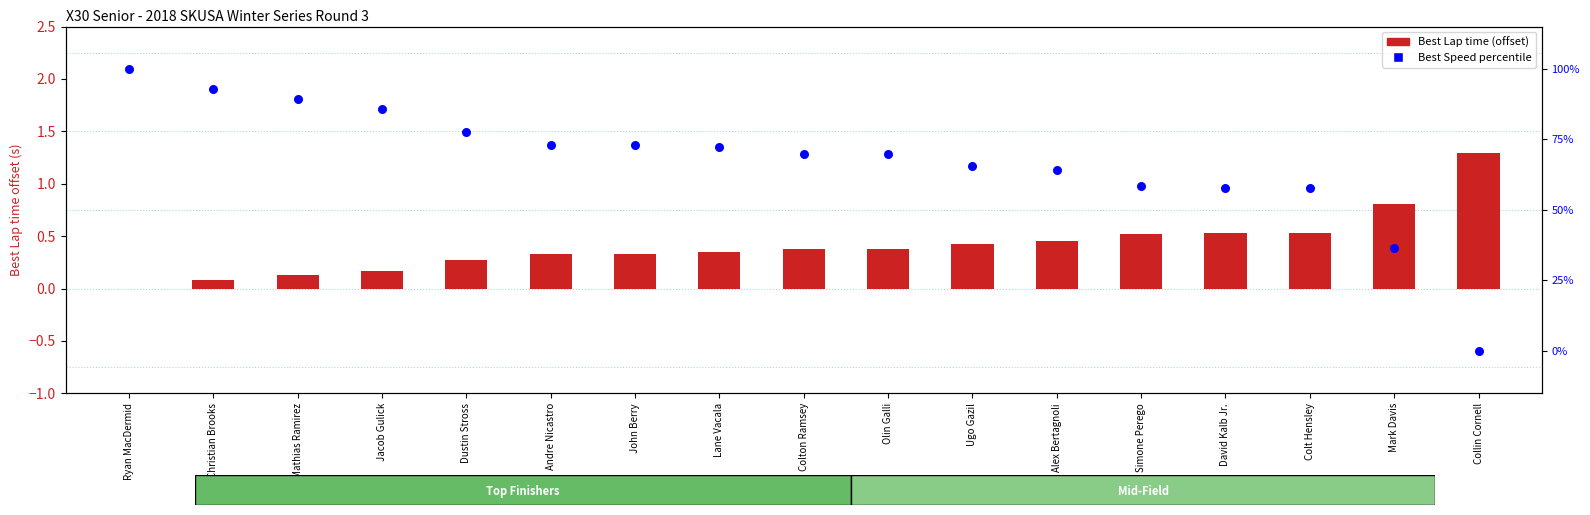

What are all the series names shown in the legend?

Best Lap time (offset), Best Speed percentile